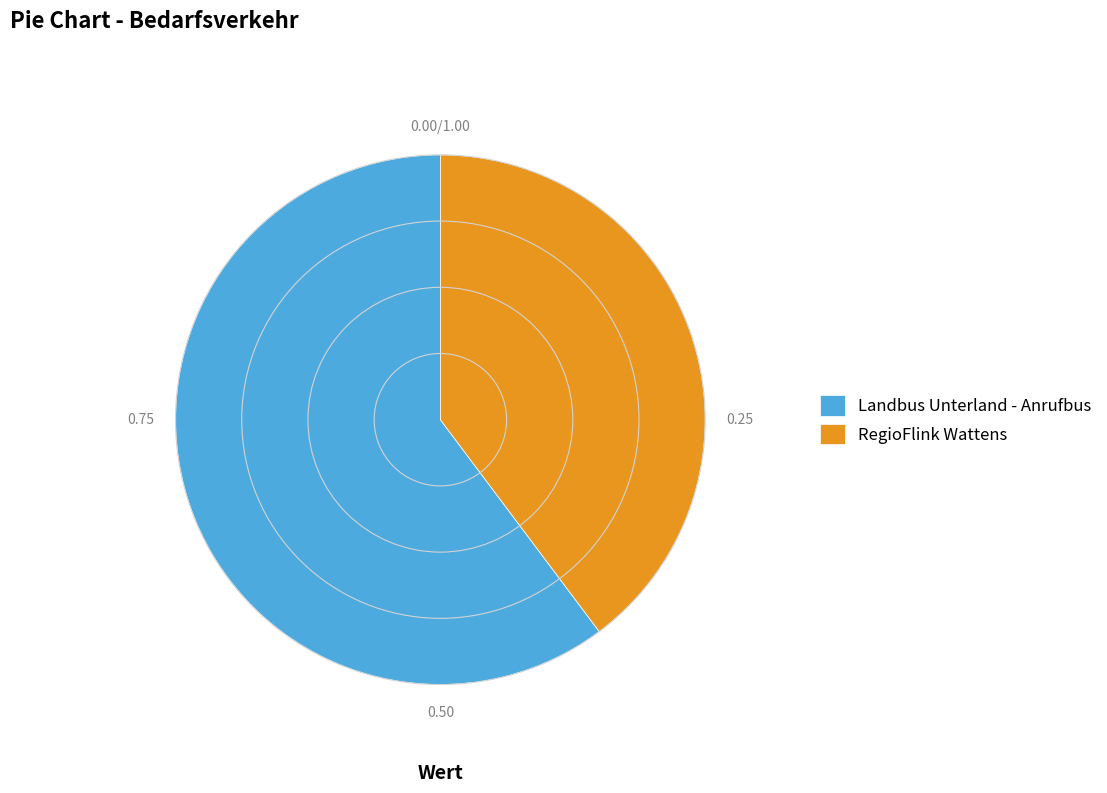

How many slices are in this pie chart?

2